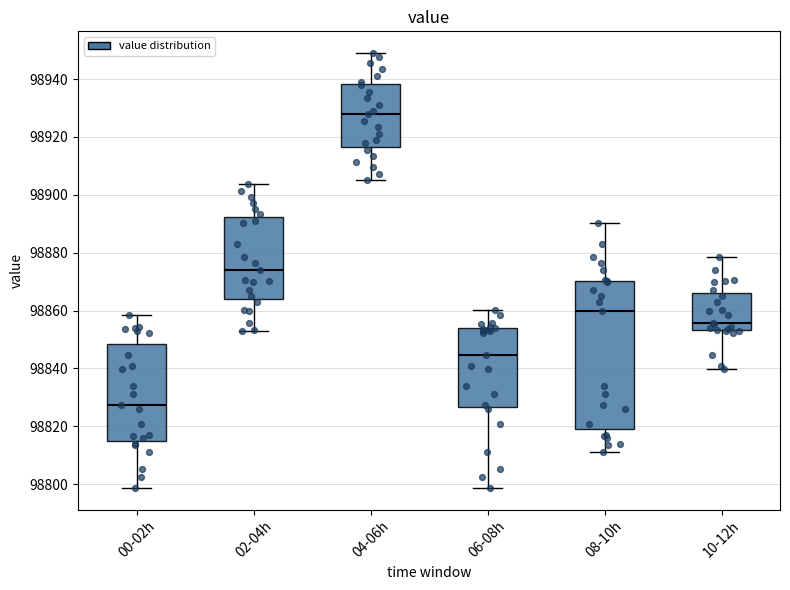

Which box has the lowest median line?

00-02h